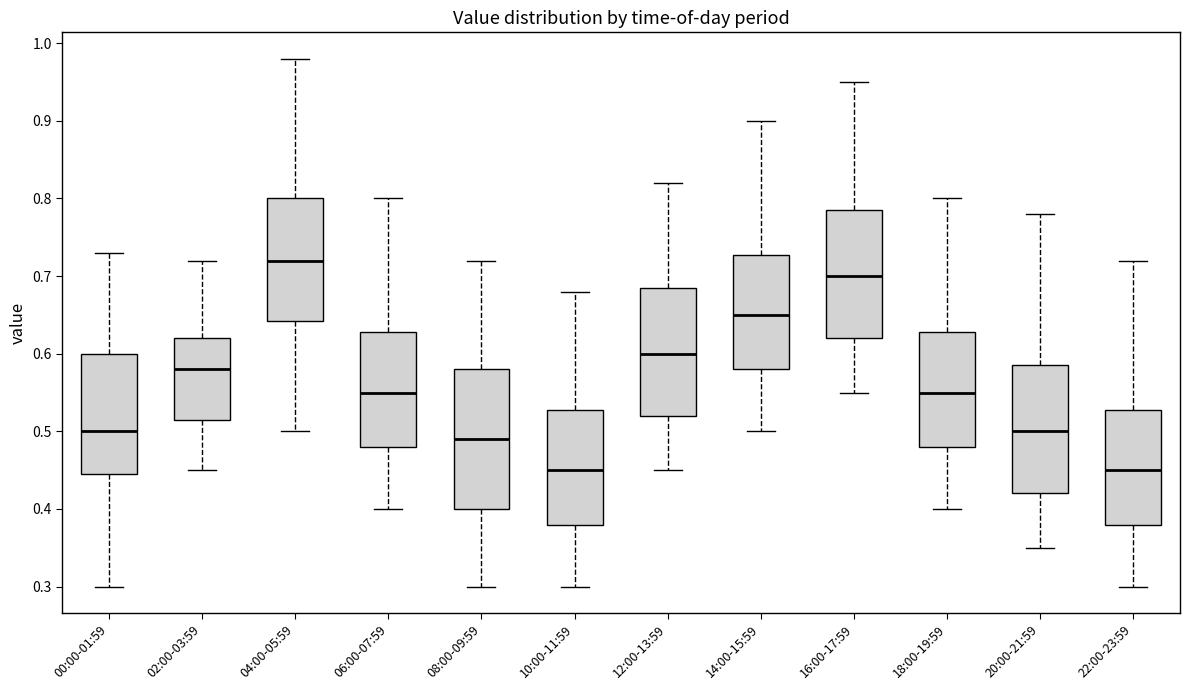

Where does the upper whisker of the box for 10:00-11:59 end on the y-axis? The values are not printed on the chart, so give them approximately, as read against the axis.

0.68